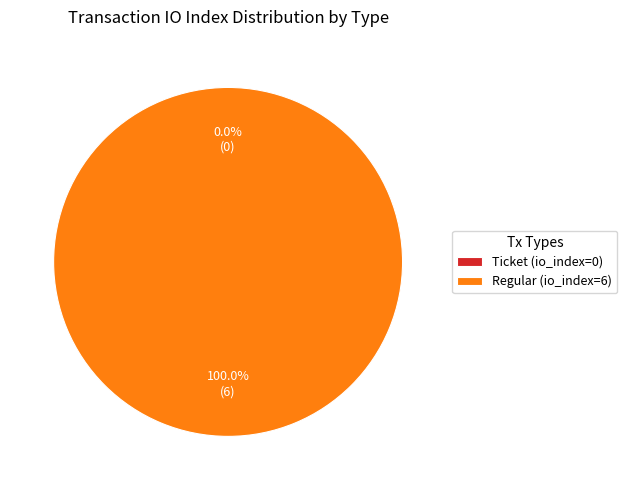

What percentage is NOT represented by Ticket (io_index=0)?

100.0%